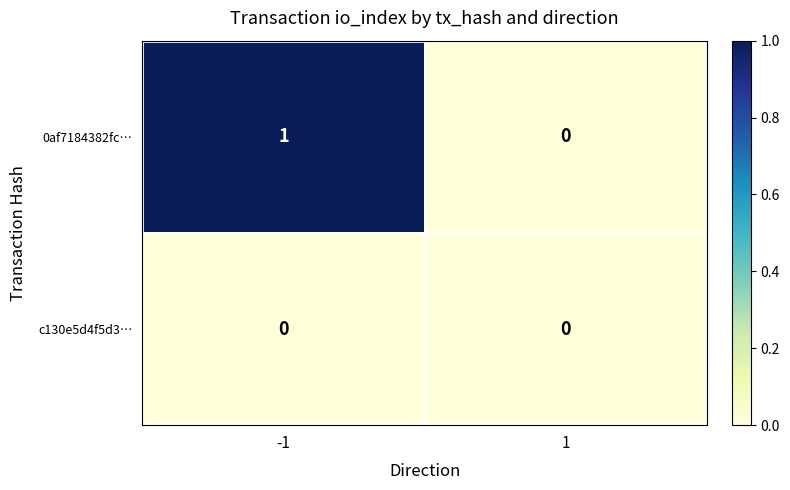

Count the number of categories in the chart.

2